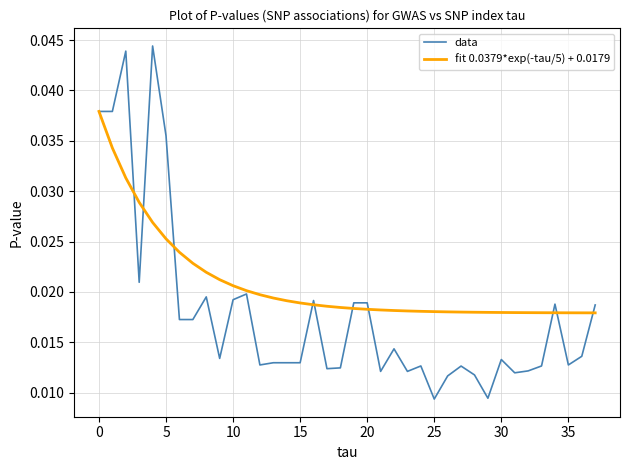

Rank the series by their average value, from lowest to highest.

data, fit 0.0379*exp(-tau/5) + 0.0179